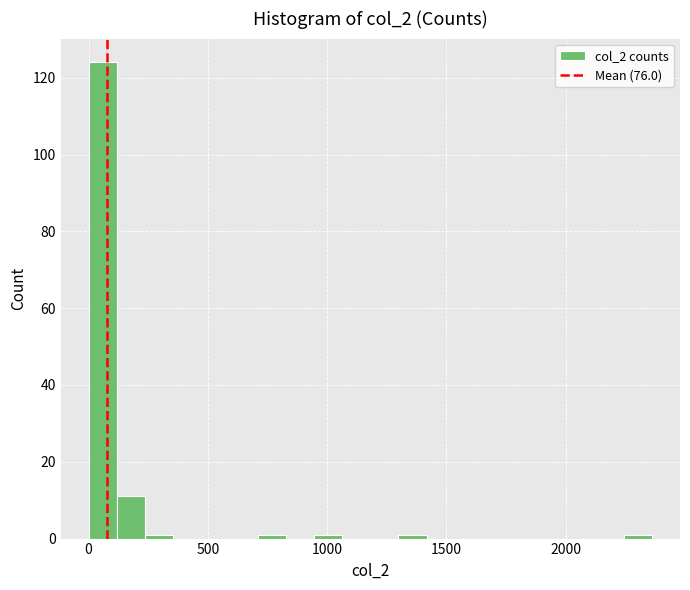

Read against the x-axis, roughly where is the centre of the tallest bar?

50